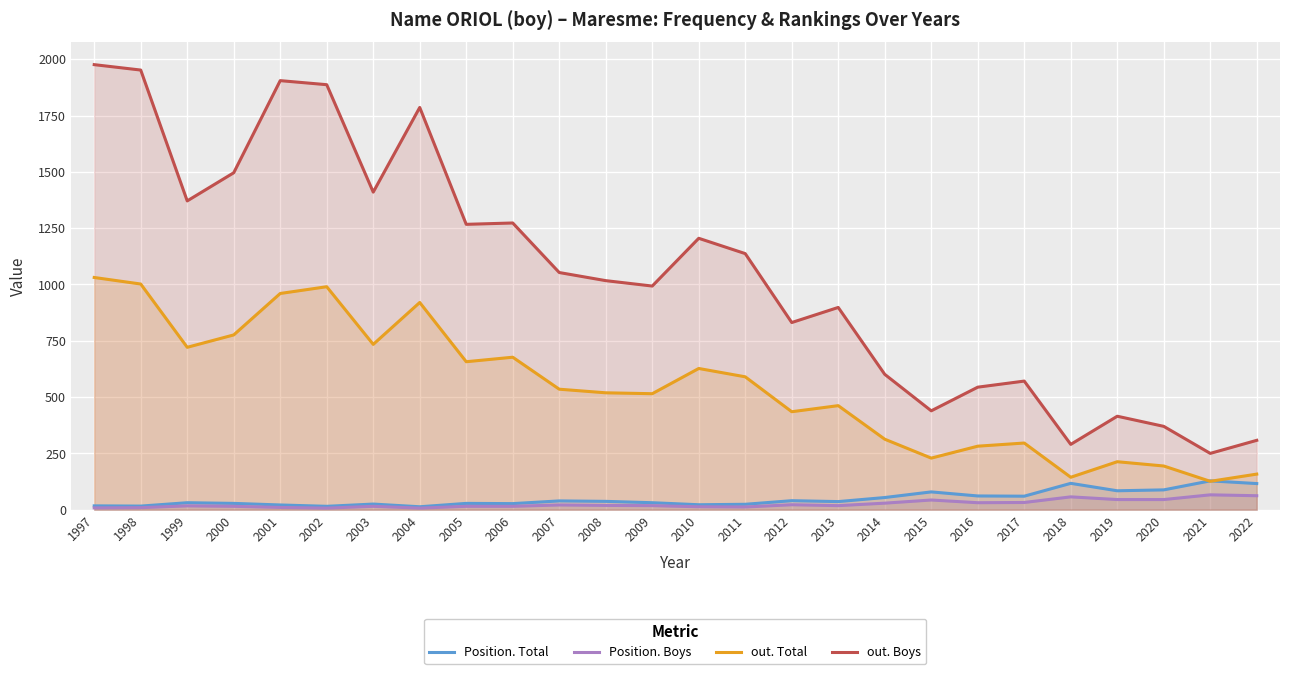

True or false: Position. Total and out. Total intersect in this chart.

True